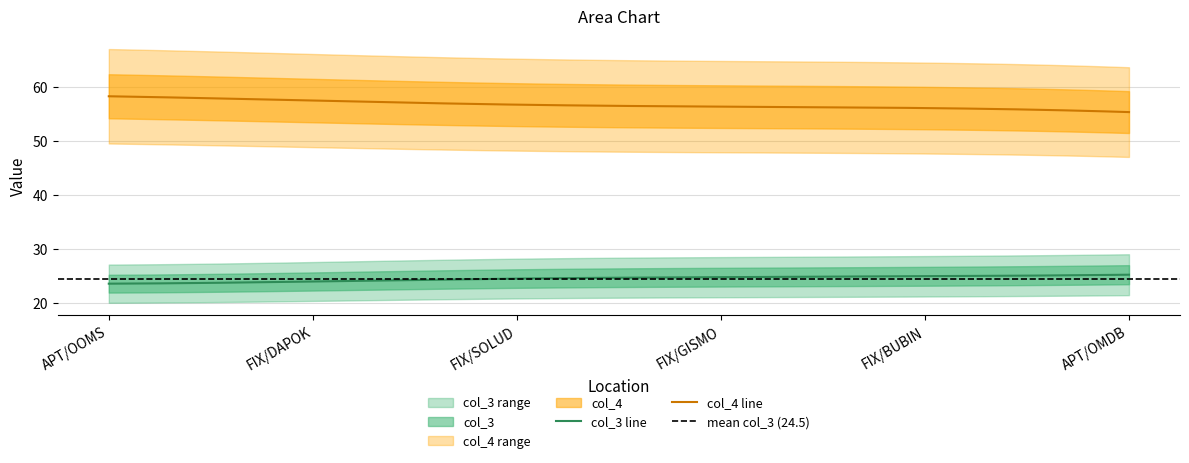

What is the label of the 1st point from the left?

APT/OOMS